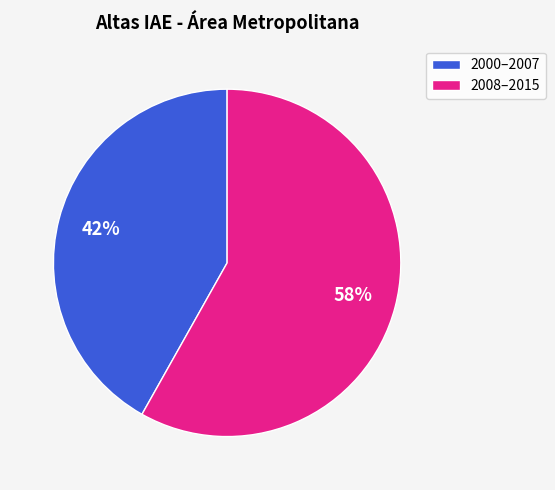

Is it true that 2000–2007 is 42% of the pie?

True